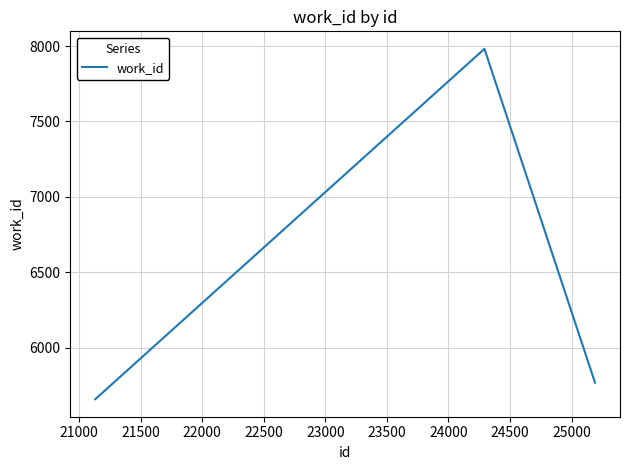

What is the average value?

6469